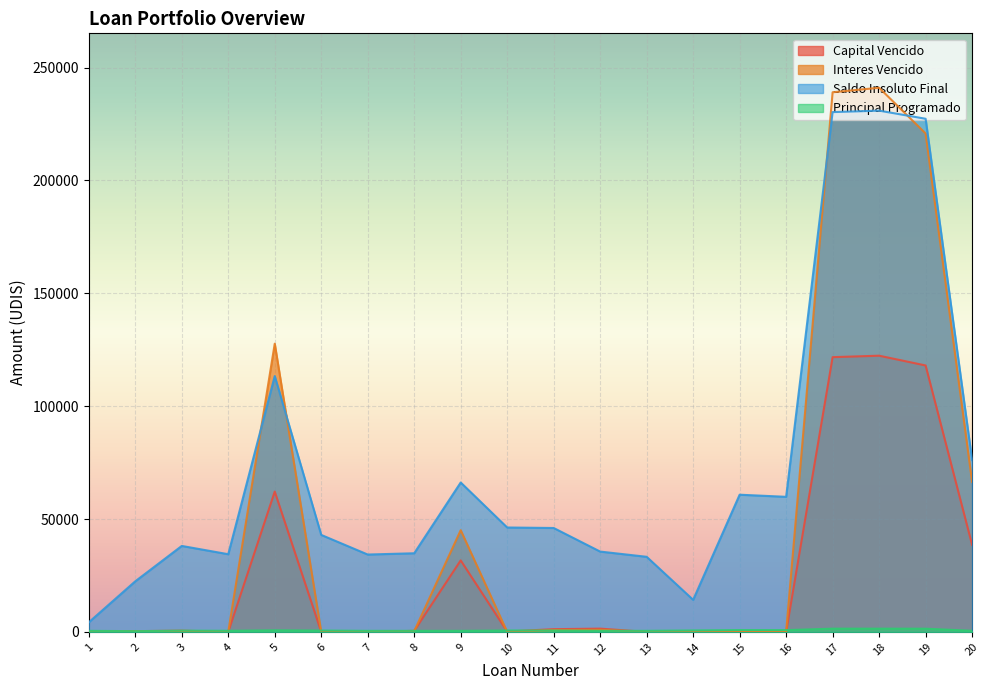

Between 4 and 2, which is larger?

2